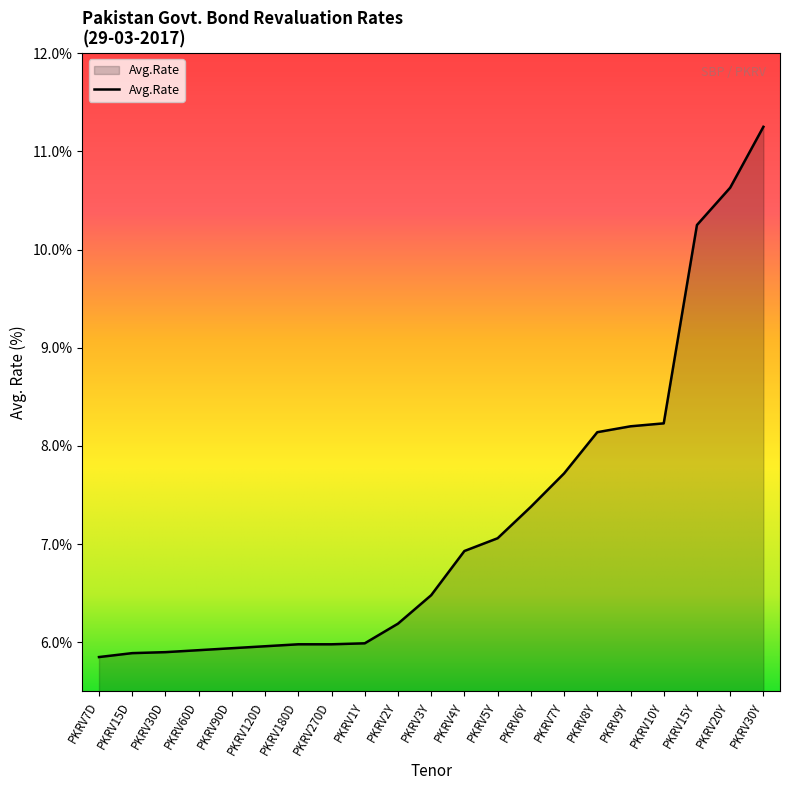

Which category has the highest value across all series?

PKRV30Y